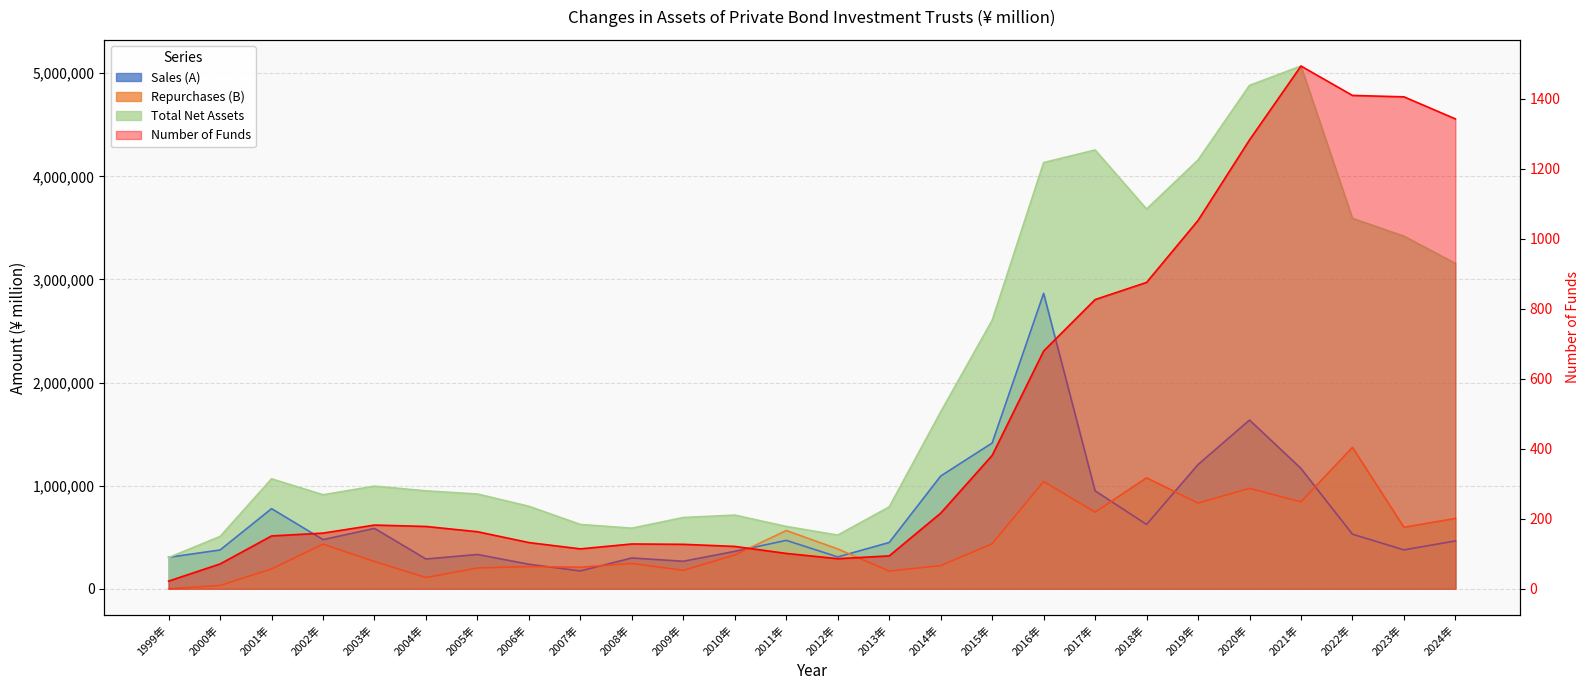

At how many categories does at least one series exceed 4578443?

2